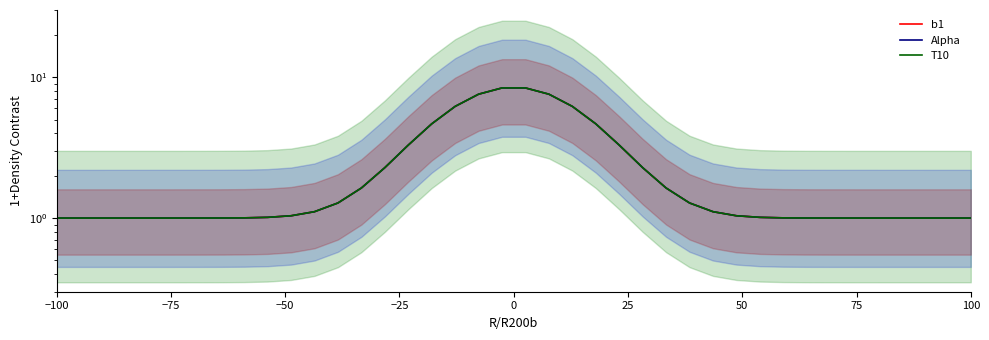

What is the average value of the T10 series?

2.4